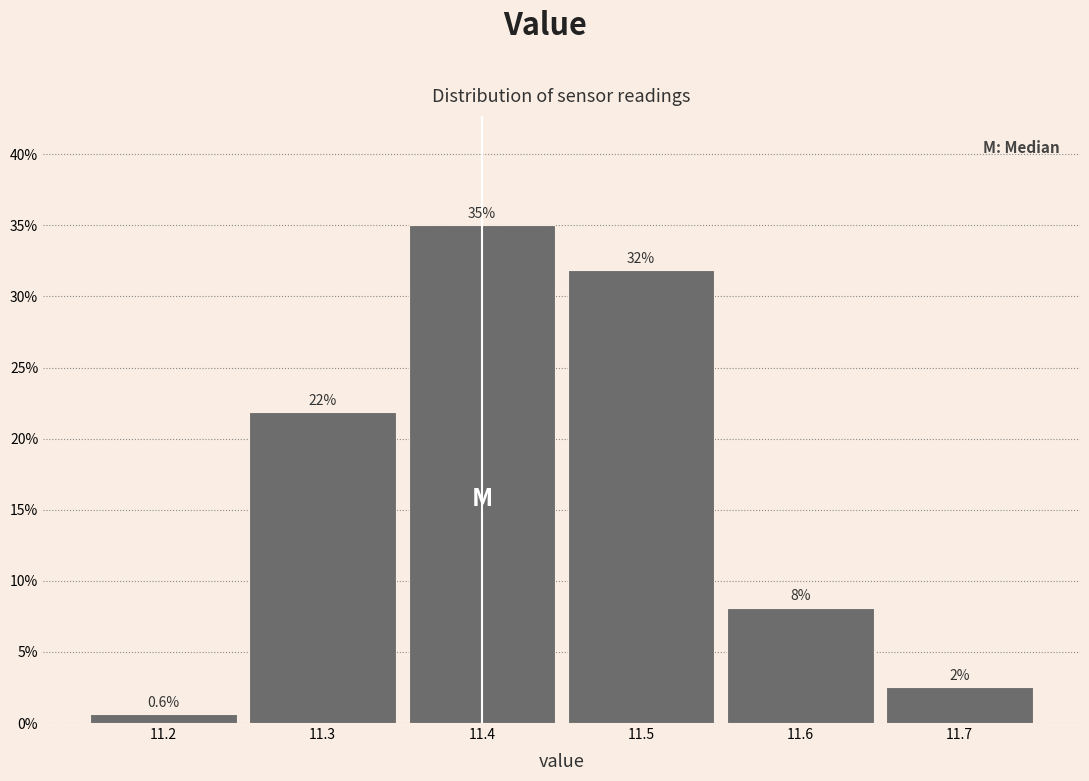

Over which range of the x-axis is the bar tallest?

11.35 to 11.45